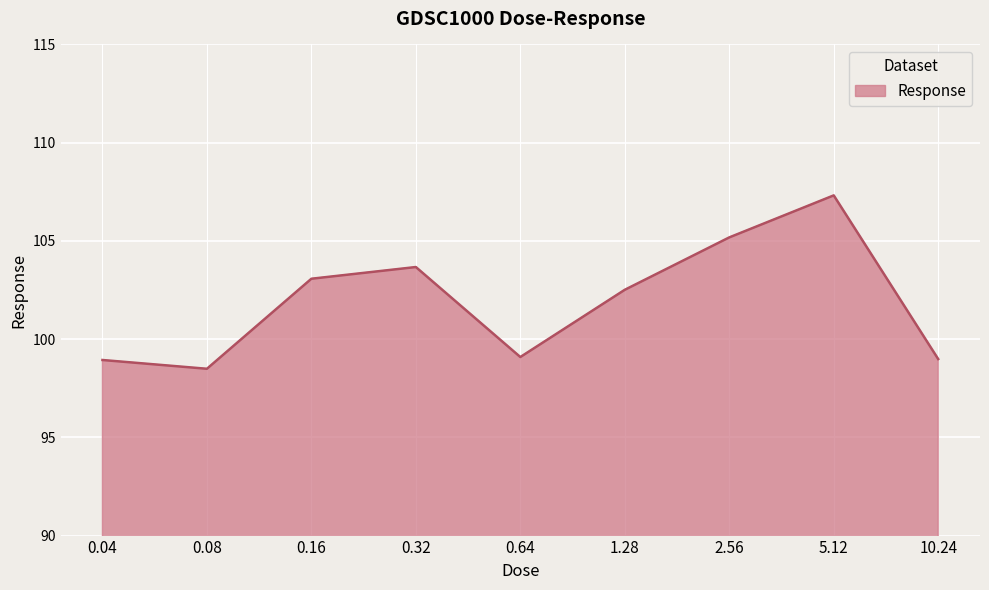

At which category does the data reach its first local peak?

0.32